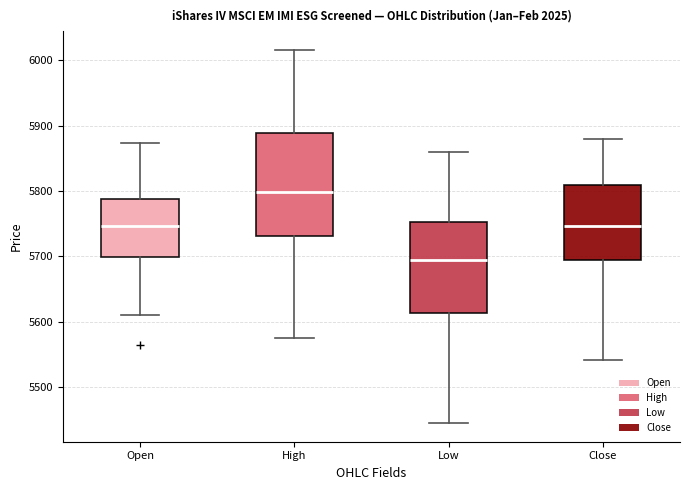

Which box has the highest median line?

High